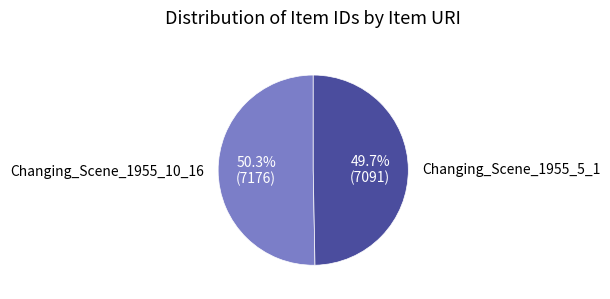

Between Changing_Scene_1955_5_1 and Changing_Scene_1955_10_16, which is larger?

Changing_Scene_1955_10_16